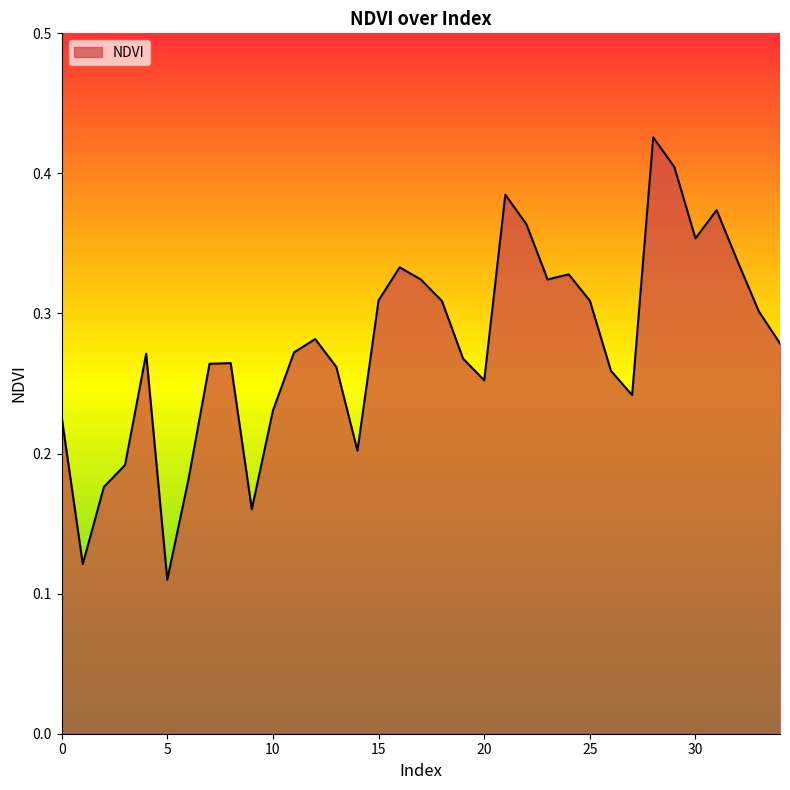

Does the chart have visible grid lines?

No